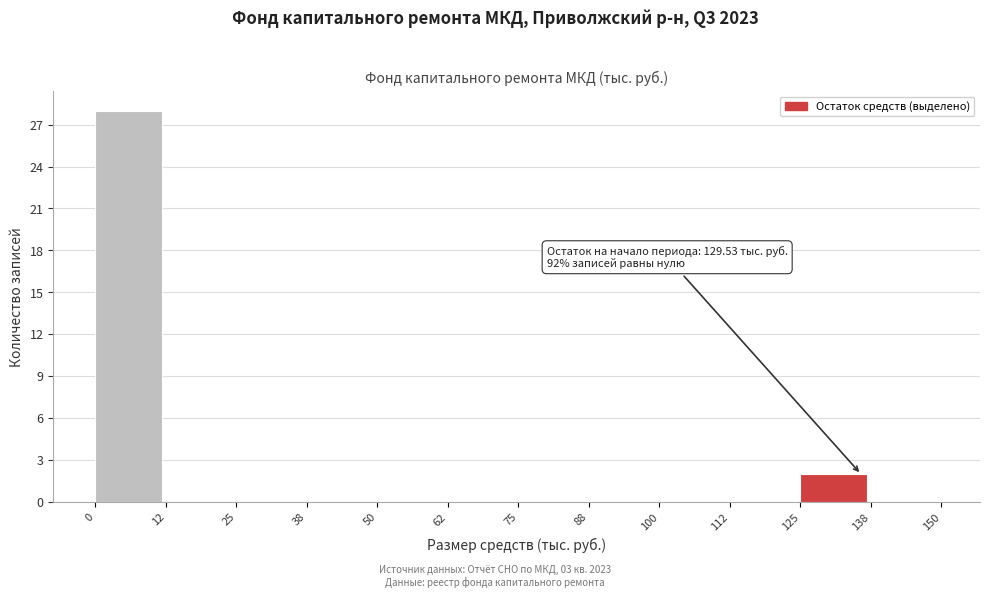

Over which range of the x-axis is the bar tallest?

0 to 12